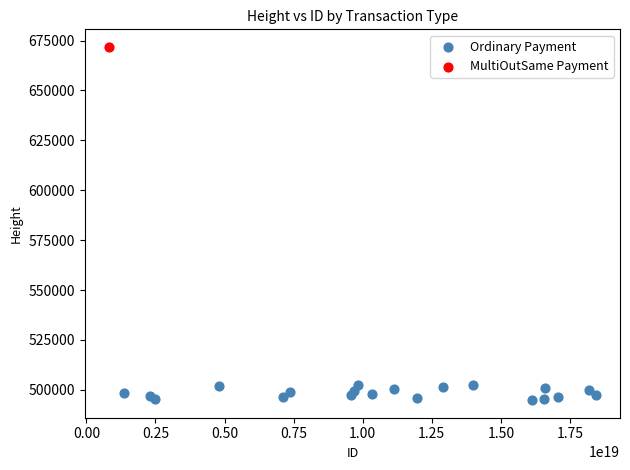

What are all the series names shown in the legend?

Ordinary Payment, MultiOutSame Payment